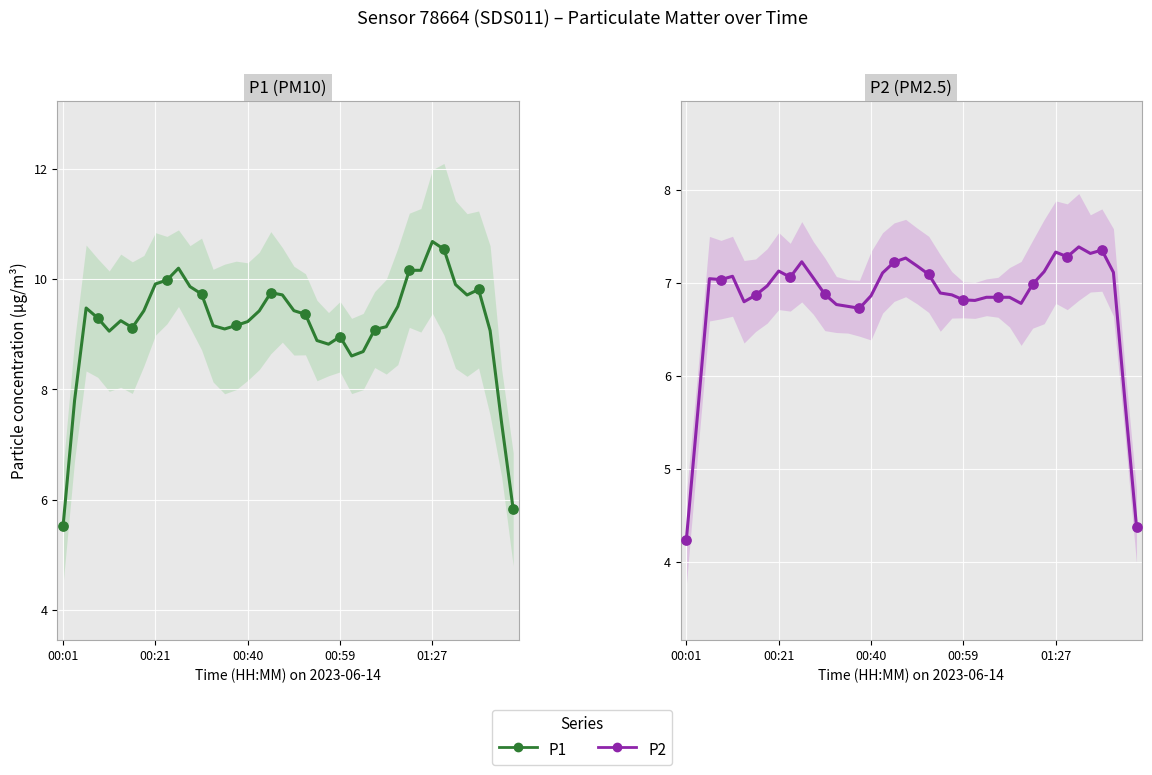

Which series contains the highest Y value?

P1